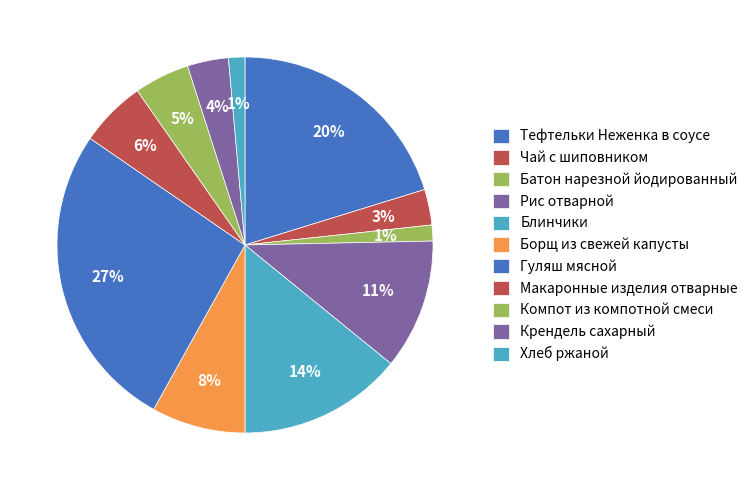

True or false: Борщ из свежей капусты accounts for 1% of the total.

False